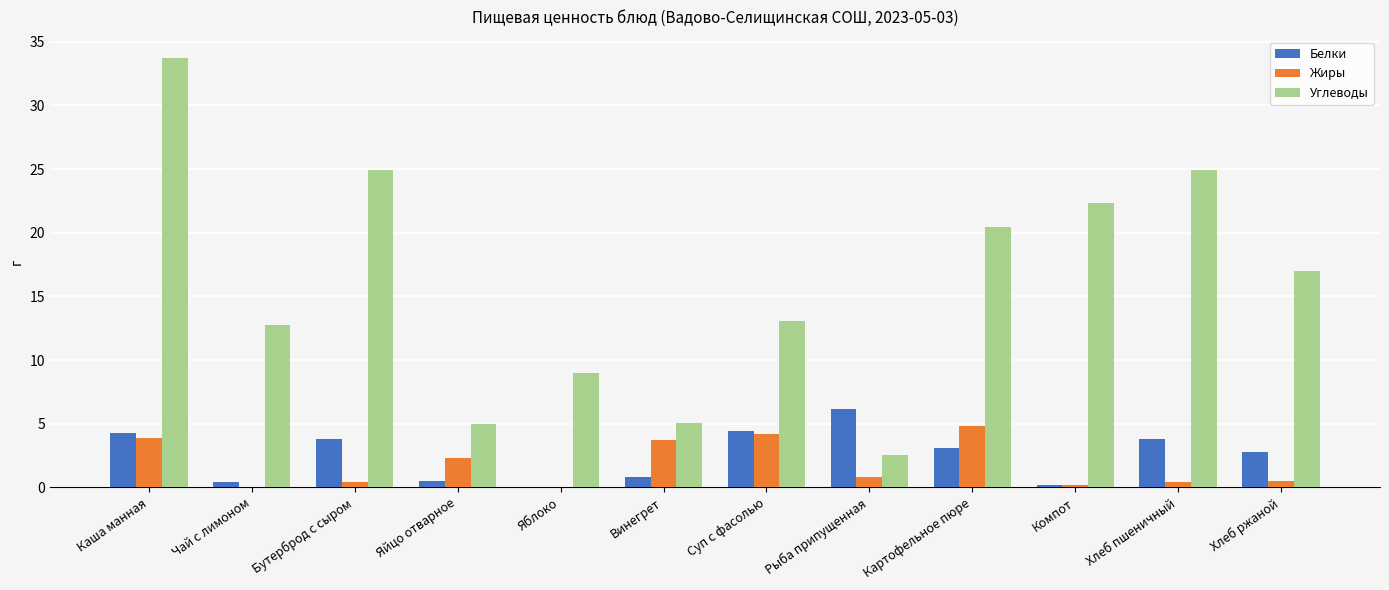

Read the Углеводы value at Рыба припущенная.

2.5